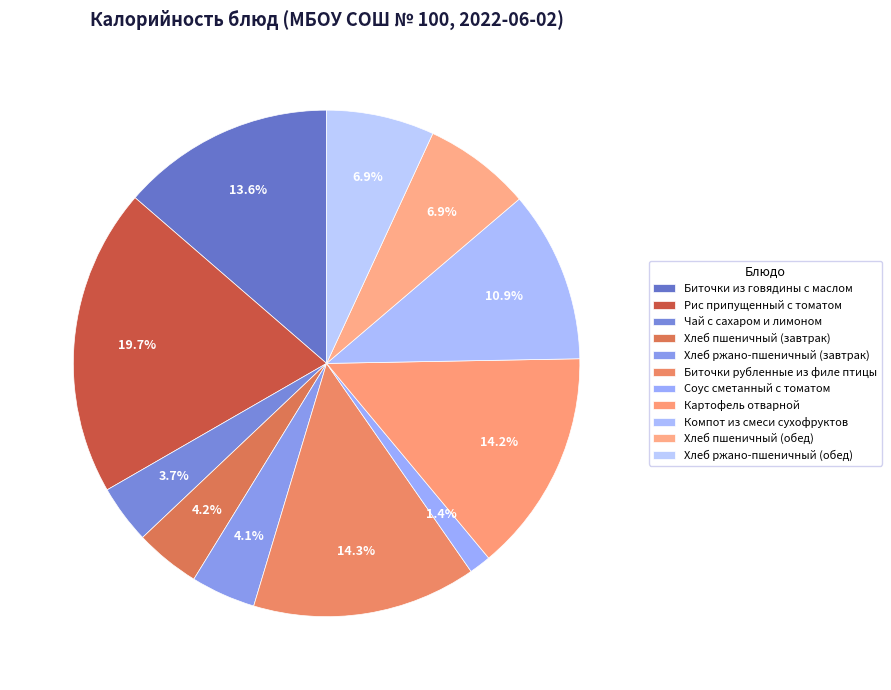

Is there a majority slice in this chart?

No